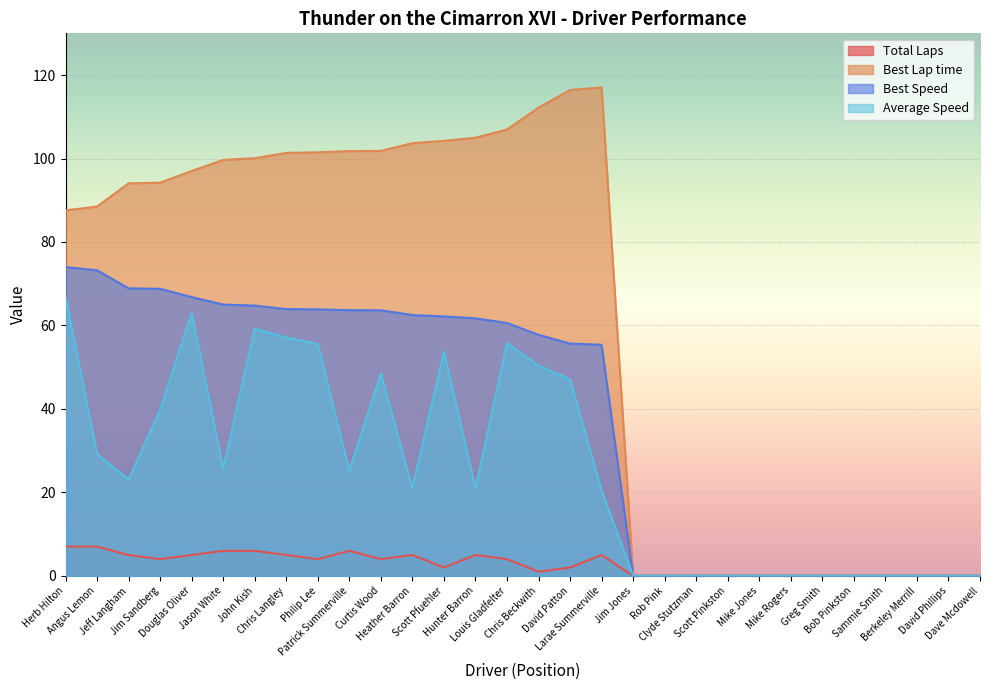

True or false: Average Speed and Total Laps intersect in this chart.

False